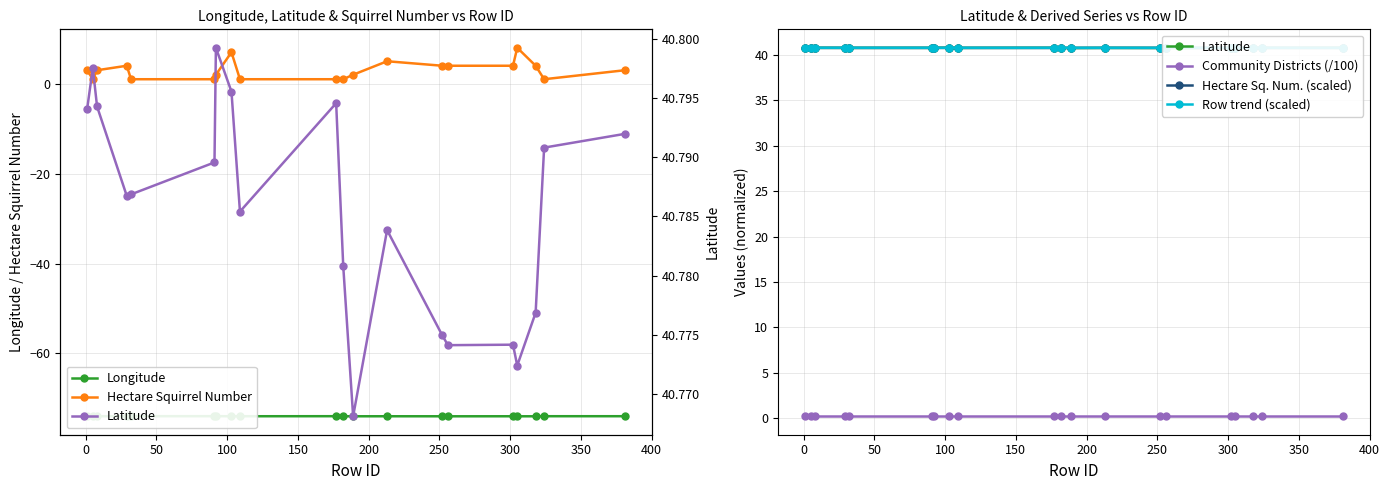

What is the value of the Hectare Squirrel Number point at the 4th from the left?

4.0